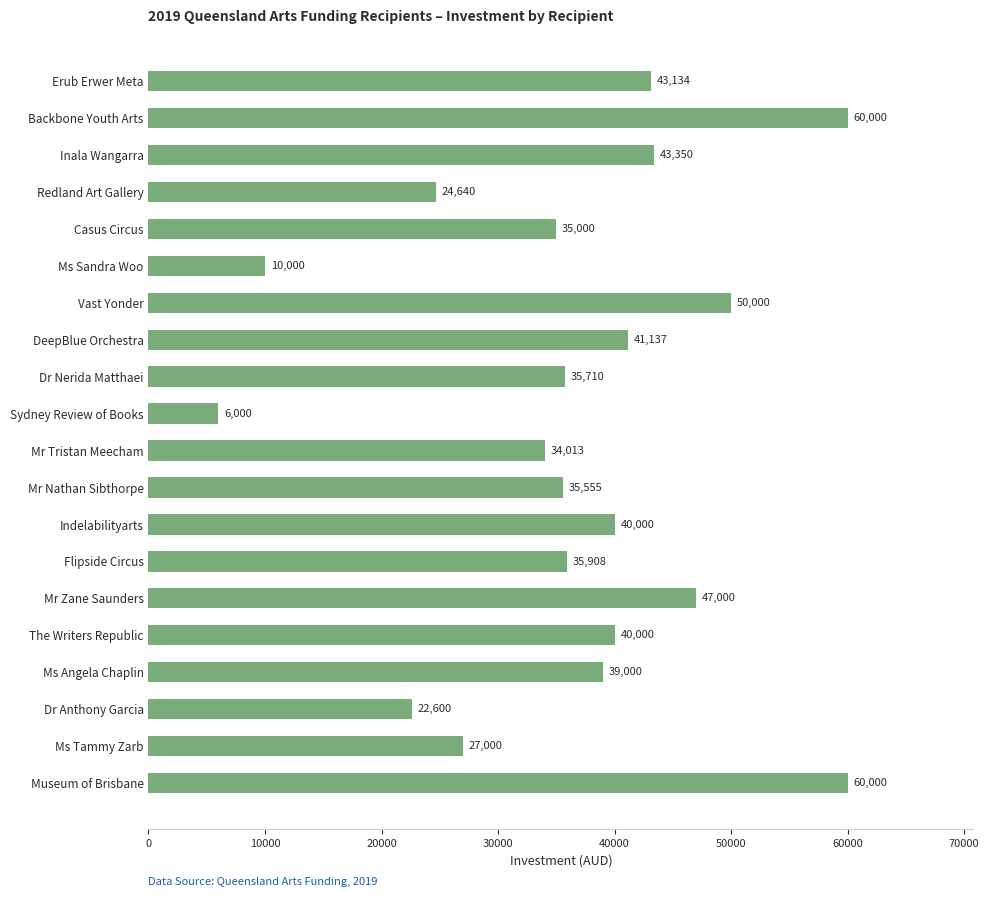

Are the bars horizontal?

Yes